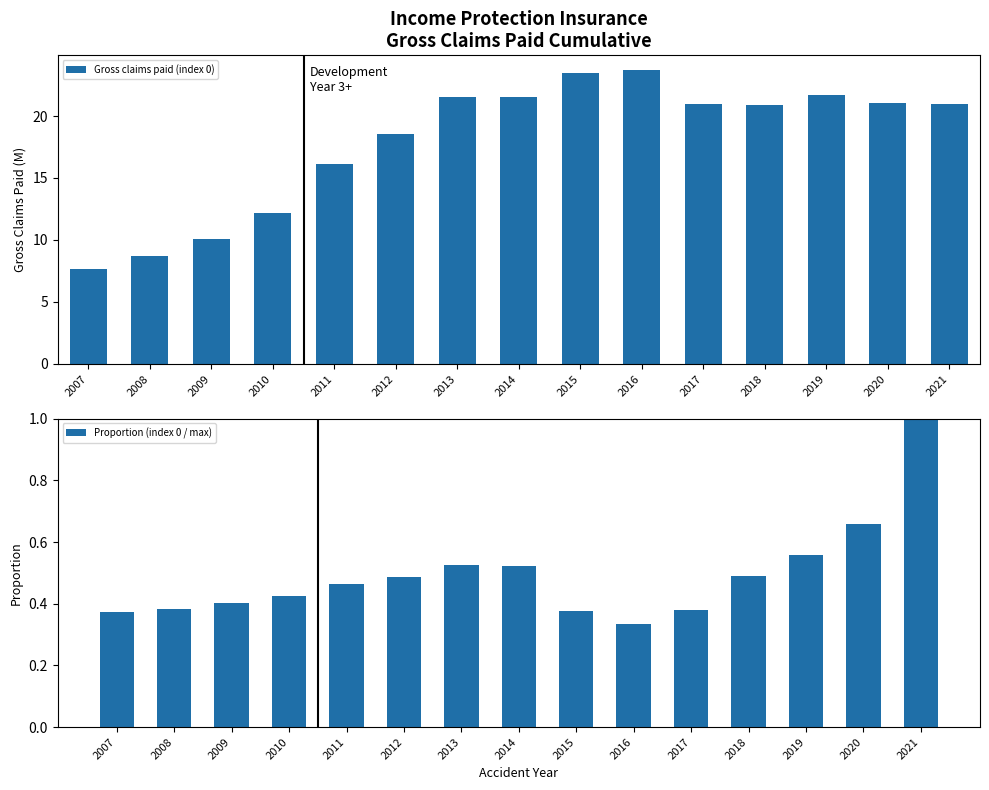

Reading left to right, extract all data points from this chart.

Gross claims paid (index 0): 2007=7.7	2008=8.7	2009=10.1	2010=12.1	2011=16.1	2012=18.5	2013=21.5	2014=21.5	2015=23.5	2016=23.7	2017=20.9	2018=20.9	2019=21.7	2020=21.1	2021=21.0
Proportion (index 0 / max): 2007=0.4	2008=0.4	2009=0.4	2010=0.4	2011=0.5	2012=0.5	2013=0.5	2014=0.5	2015=0.4	2016=0.3	2017=0.4	2018=0.5	2019=0.6	2020=0.7	2021=1.0